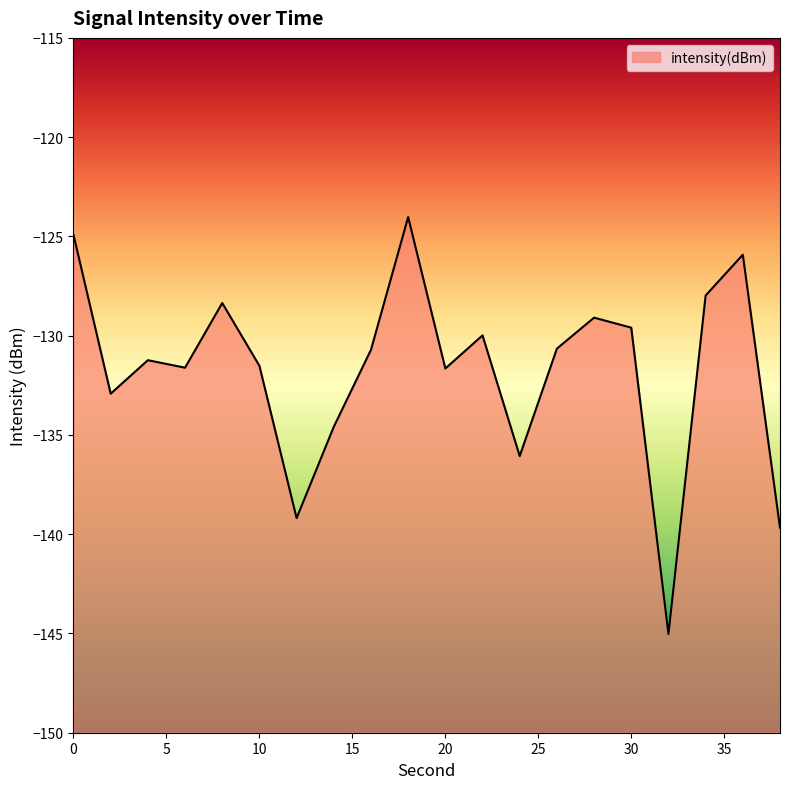

Does the chart display data point markers on the line(s)?

No